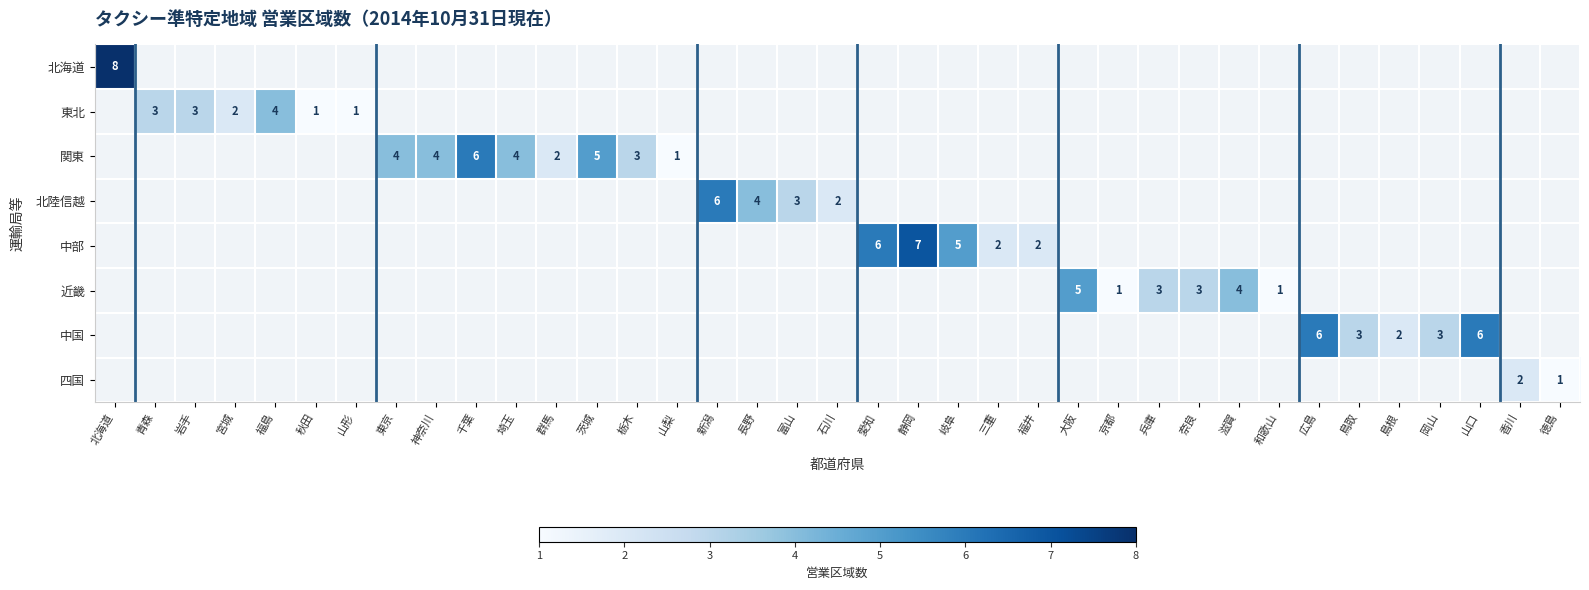

Is it true that 関東 equals 5 at 茨城?

True